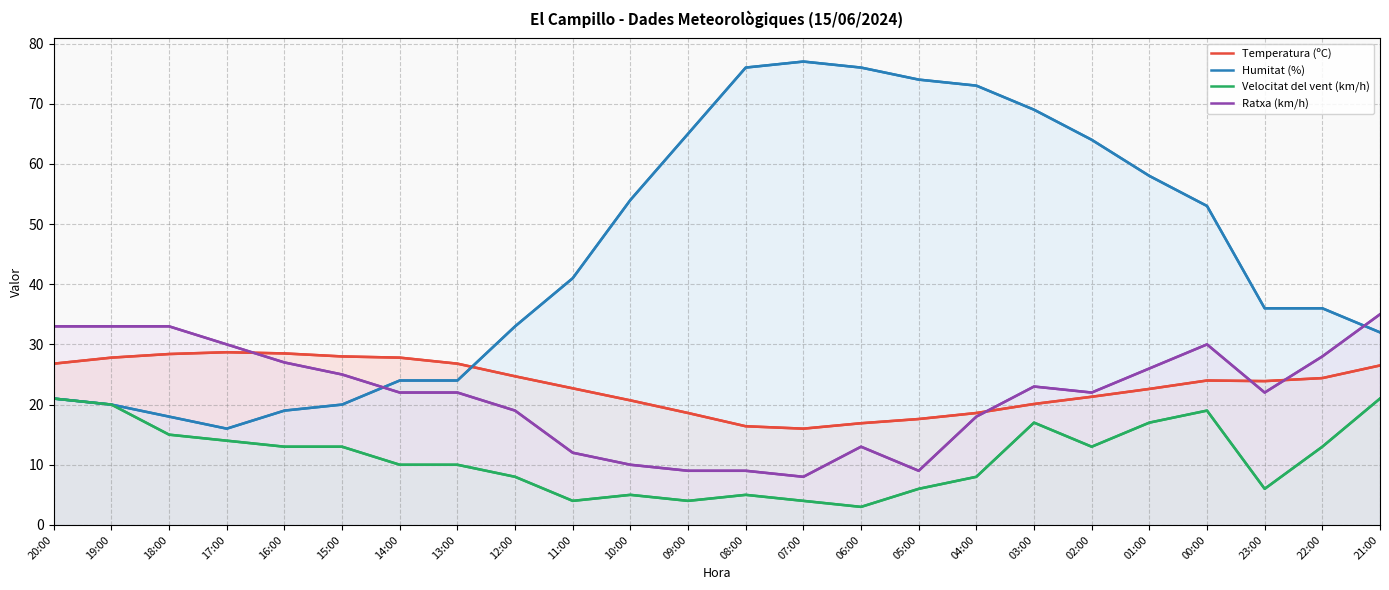

Reading left to right, what are all the values shown in this chart?

Temperatura (ºC): 20:00=26.8	19:00=27.8	18:00=28.4	17:00=28.7	16:00=28.5	15:00=28.0	14:00=27.8	13:00=26.8	12:00=24.7	11:00=22.7	10:00=20.7	09:00=18.6	08:00=16.4	07:00=16.0	06:00=16.9	05:00=17.6	04:00=18.6	03:00=20.1	02:00=21.3	01:00=22.6	00:00=24.0	23:00=23.9	22:00=24.4	21:00=26.5
Humitat (%): 20:00=21.0	19:00=20.0	18:00=18.0	17:00=16.0	16:00=19.0	15:00=20.0	14:00=24.0	13:00=24.0	12:00=33.0	11:00=41.0	10:00=54.0	09:00=65.0	08:00=76.0	07:00=77.0	06:00=76.0	05:00=74.0	04:00=73.0	03:00=69.0	02:00=64.0	01:00=58.0	00:00=53.0	23:00=36.0	22:00=36.0	21:00=32.0
Velocitat del vent (km/h): 20:00=21.0	19:00=20.0	18:00=15.0	17:00=14.0	16:00=13.0	15:00=13.0	14:00=10.0	13:00=10.0	12:00=8.0	11:00=4.0	10:00=5.0	09:00=4.0	08:00=5.0	07:00=4.0	06:00=3.0	05:00=6.0	04:00=8.0	03:00=17.0	02:00=13.0	01:00=17.0	00:00=19.0	23:00=6.0	22:00=13.0	21:00=21.0
Ratxa (km/h): 20:00=33.0	19:00=33.0	18:00=33.0	17:00=30.0	16:00=27.0	15:00=25.0	14:00=22.0	13:00=22.0	12:00=19.0	11:00=12.0	10:00=10.0	09:00=9.0	08:00=9.0	07:00=8.0	06:00=13.0	05:00=9.0	04:00=18.0	03:00=23.0	02:00=22.0	01:00=26.0	00:00=30.0	23:00=22.0	22:00=28.0	21:00=35.0